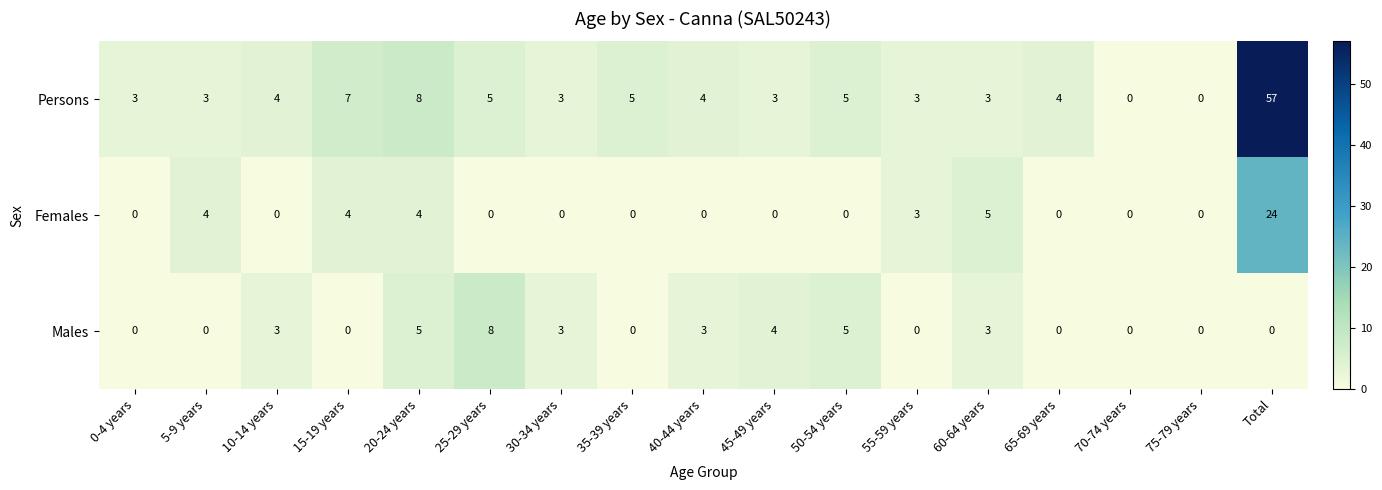

How many data points does each series have?

17